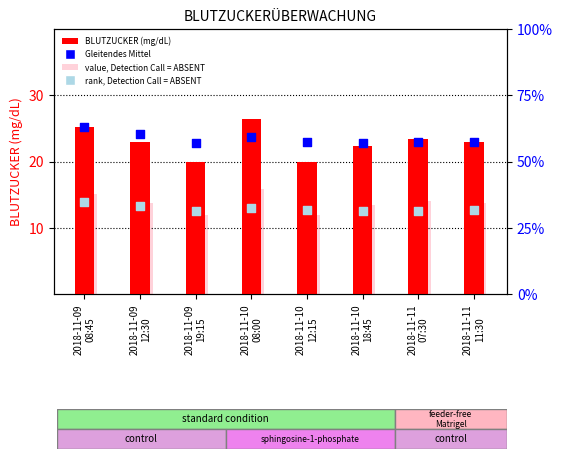

What is the total value across all series at 2018-11-10
12:15?

67.5